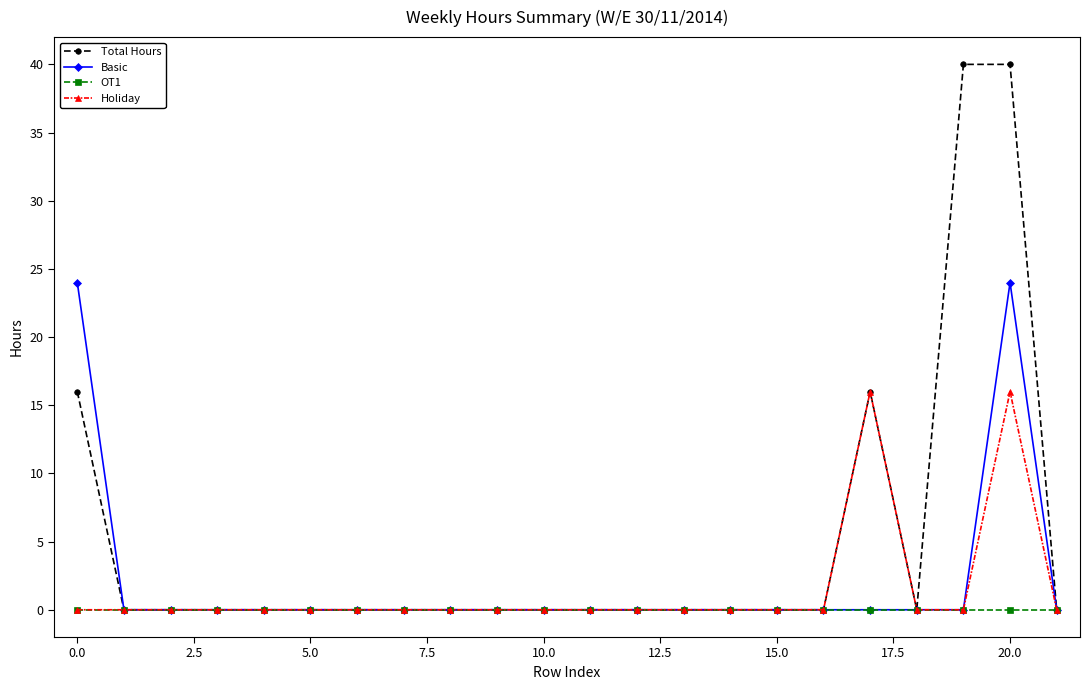

Which series has the largest range (max minus min)?

Total Hours